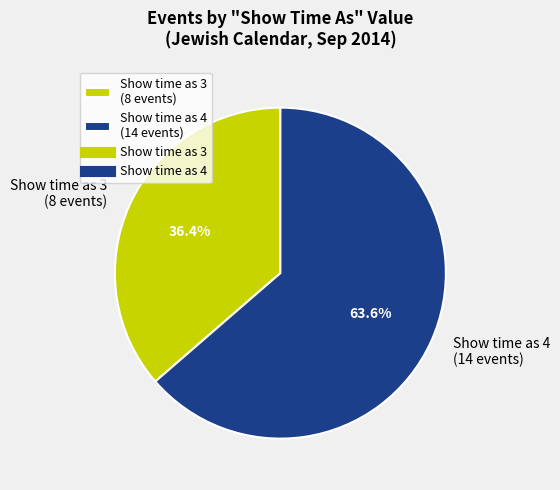

What is the ratio of the value at Show time as 3 (8 events) to the value at Show time as 4 (14 events)?

0.6